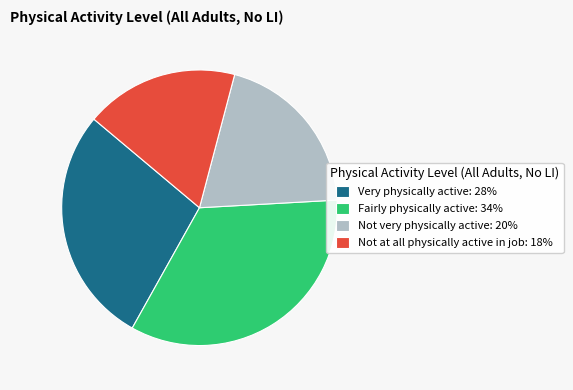

Which has a higher value, Fairly physically active: 34% or Not very physically active: 20%?

Fairly physically active: 34%